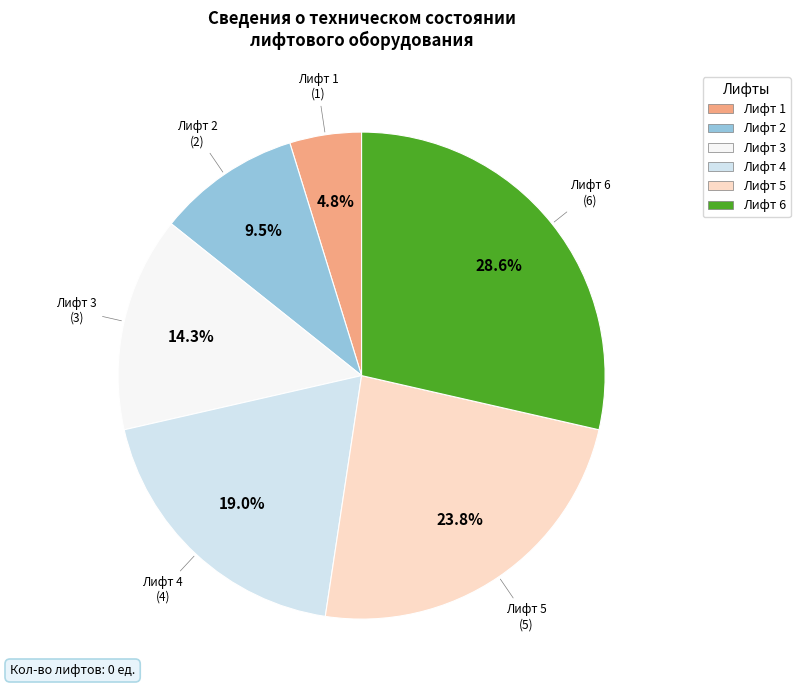

Count the number of slices in the pie.

6